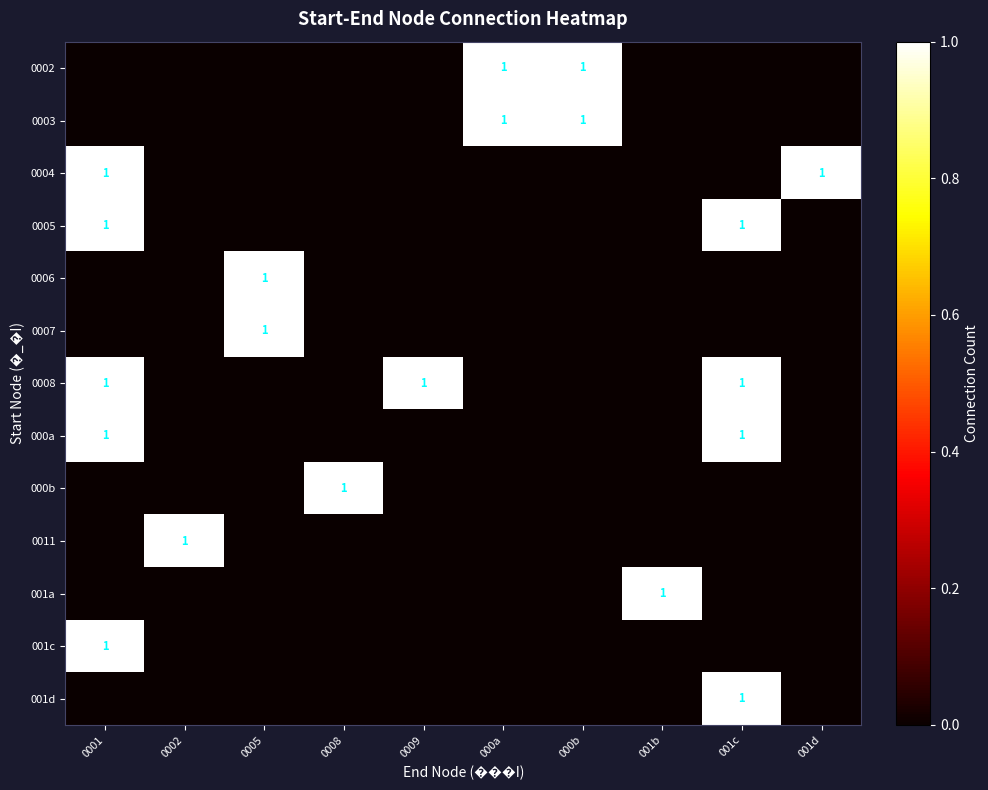

Is it true that 0005 equals 1 at 001c?

True